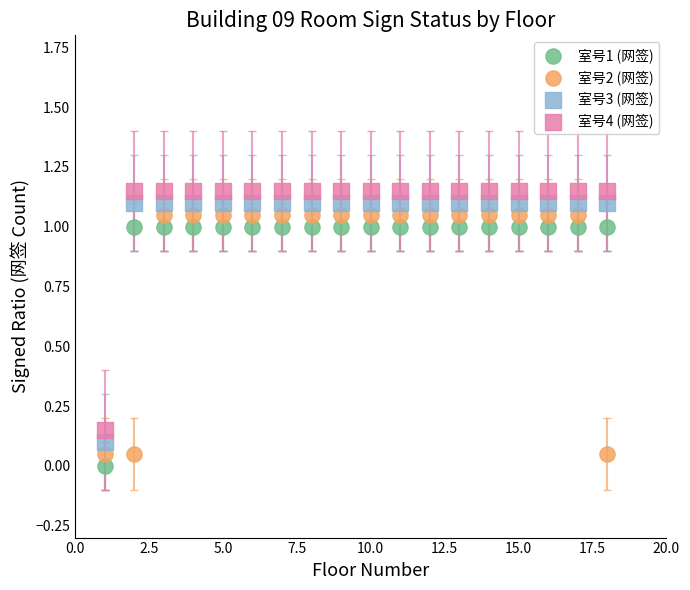

Which series reaches the maximum Y coordinate?

室号4 (网签)